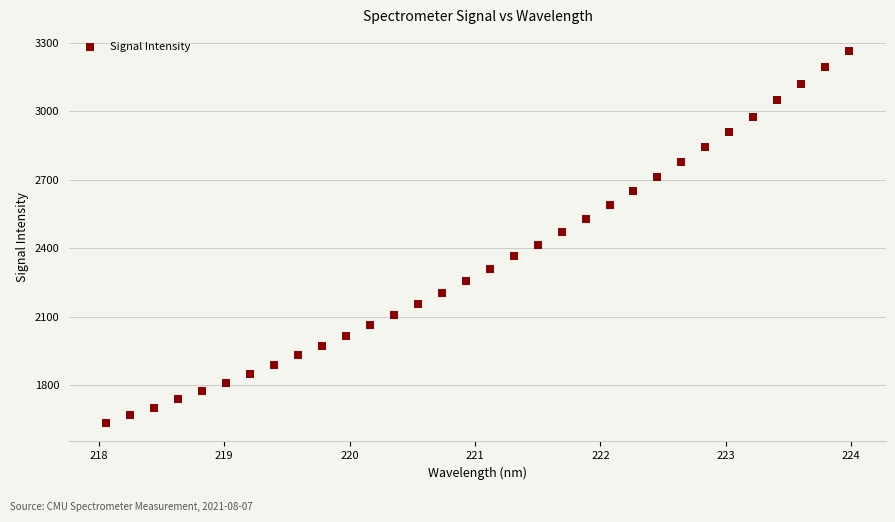

What is the range of X values (max minus min)?

5.9